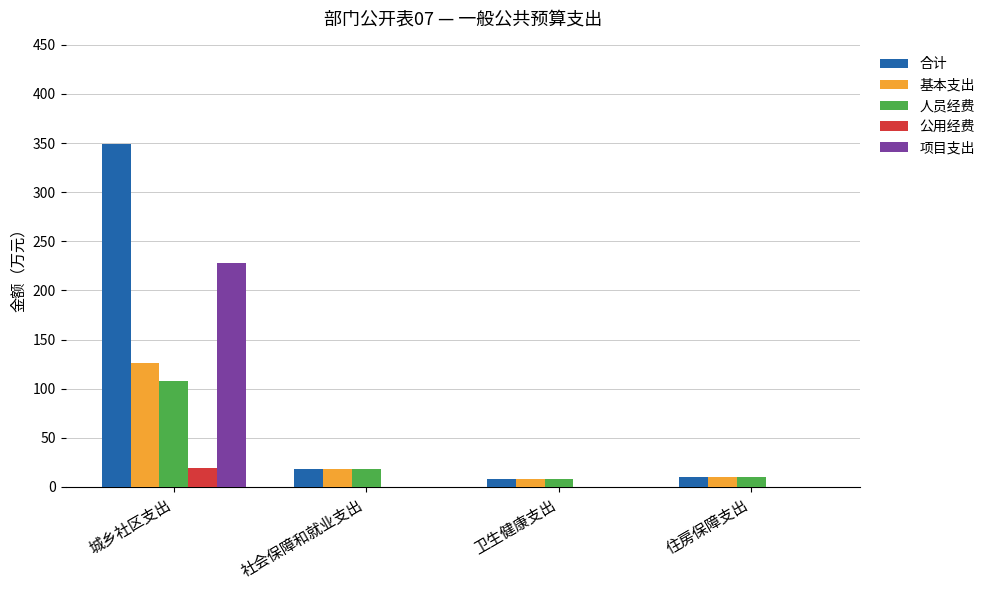

Which series changed the most between 城乡社区支出 and 卫生健康支出?

合计